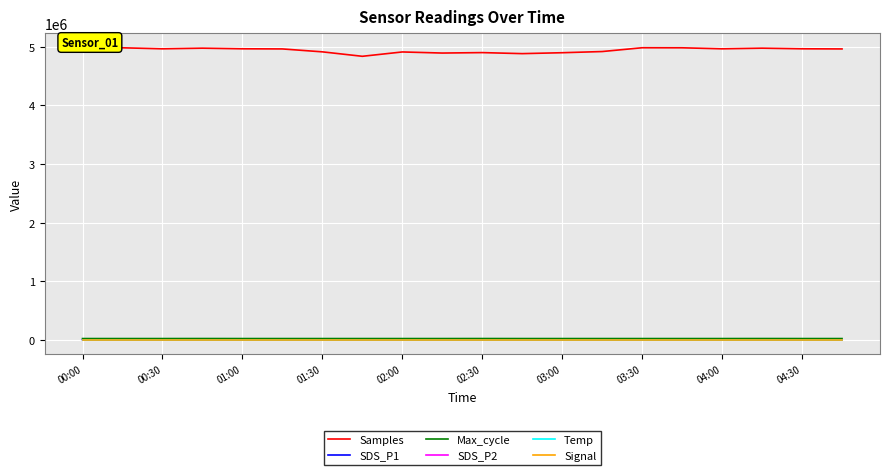

True or false: Samples and Signal intersect in this chart.

False